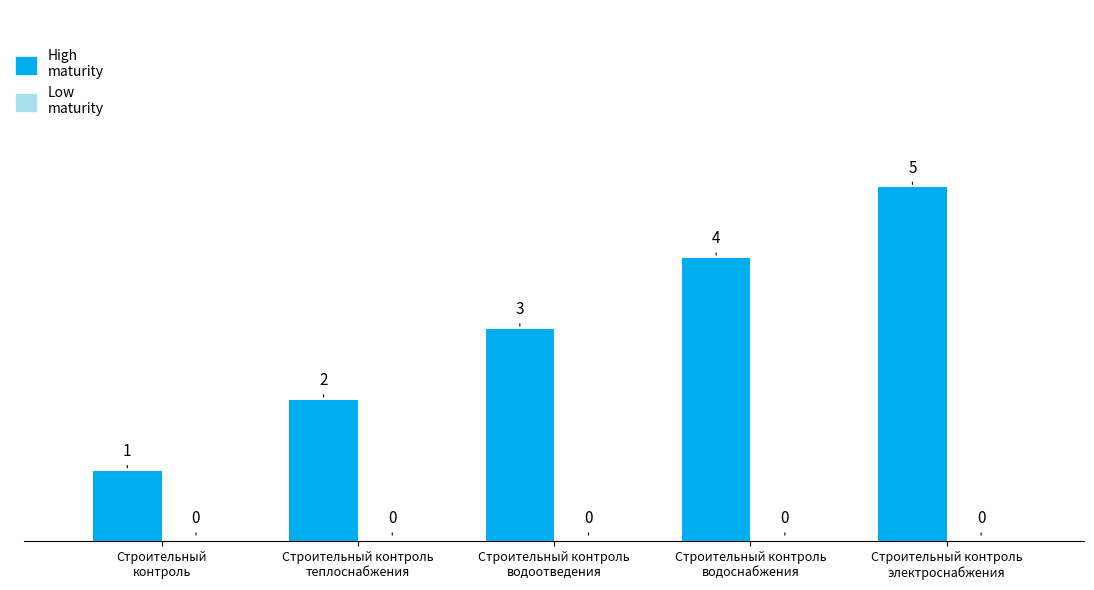

What is the sum of all values?

15